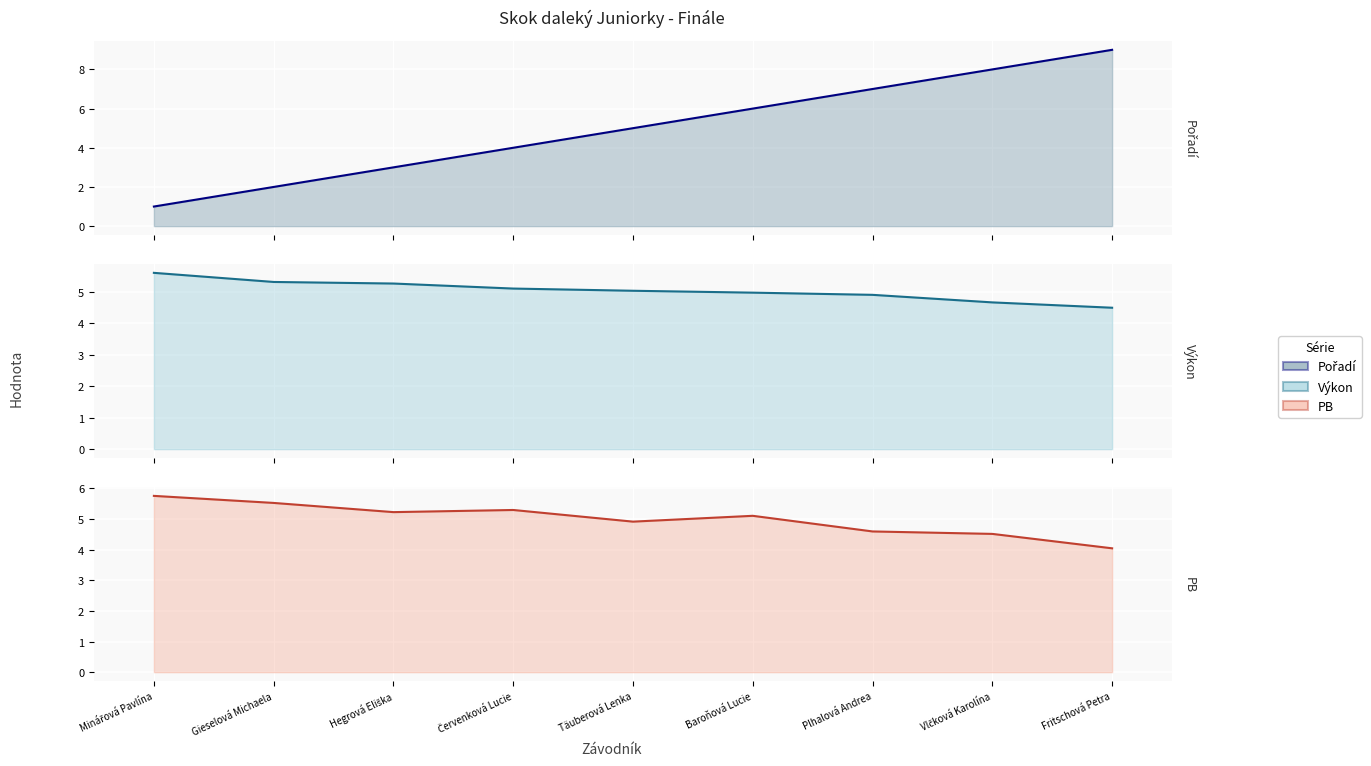

Which label corresponds to the smallest value in the chart?

Minářová Pavlína